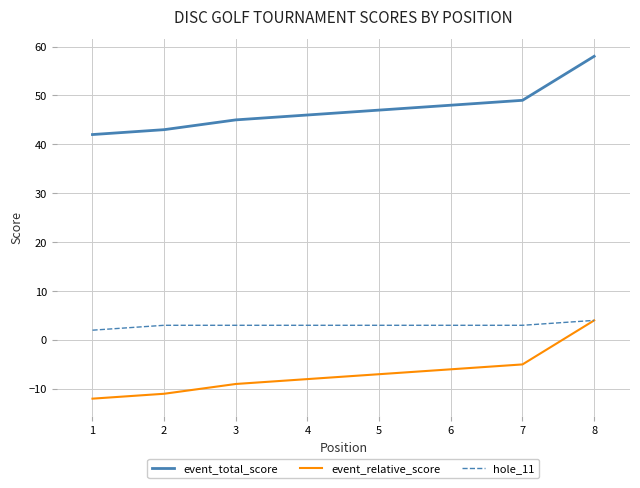

What is the maximum value shown in the chart?

58